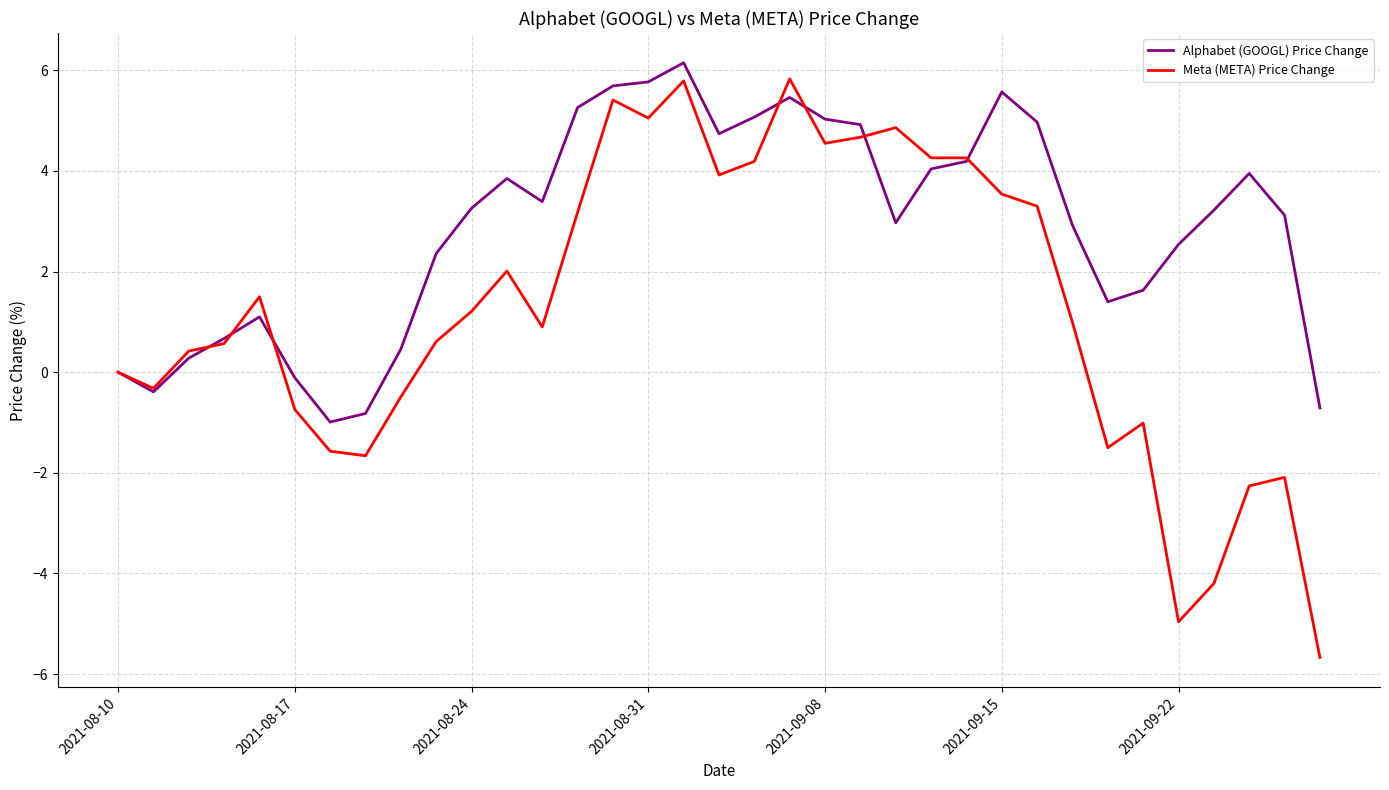

Rank the series by their average value, from lowest to highest.

Meta (META) Price Change, Alphabet (GOOGL) Price Change